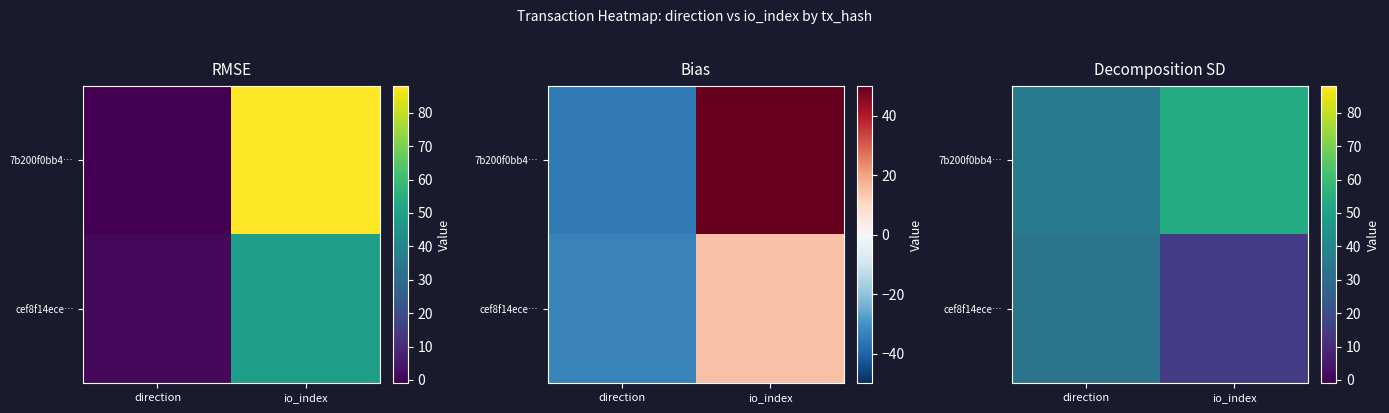

What is the difference between the highest and lowest values at io_index?

39.0